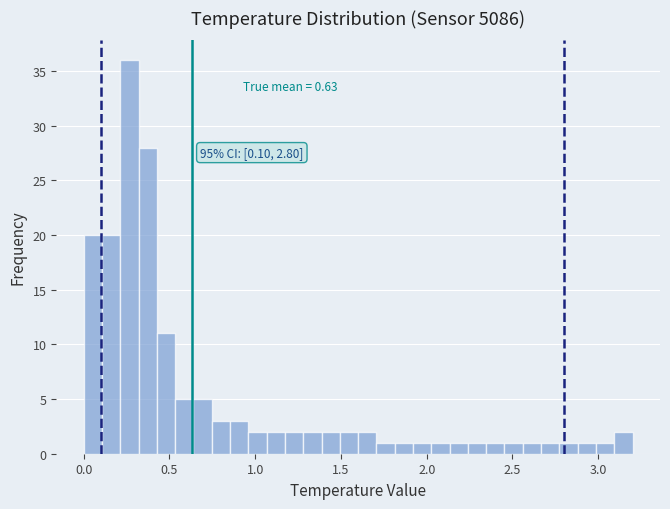

Read against the x-axis, roughly where is the centre of the tallest bar?

0.25